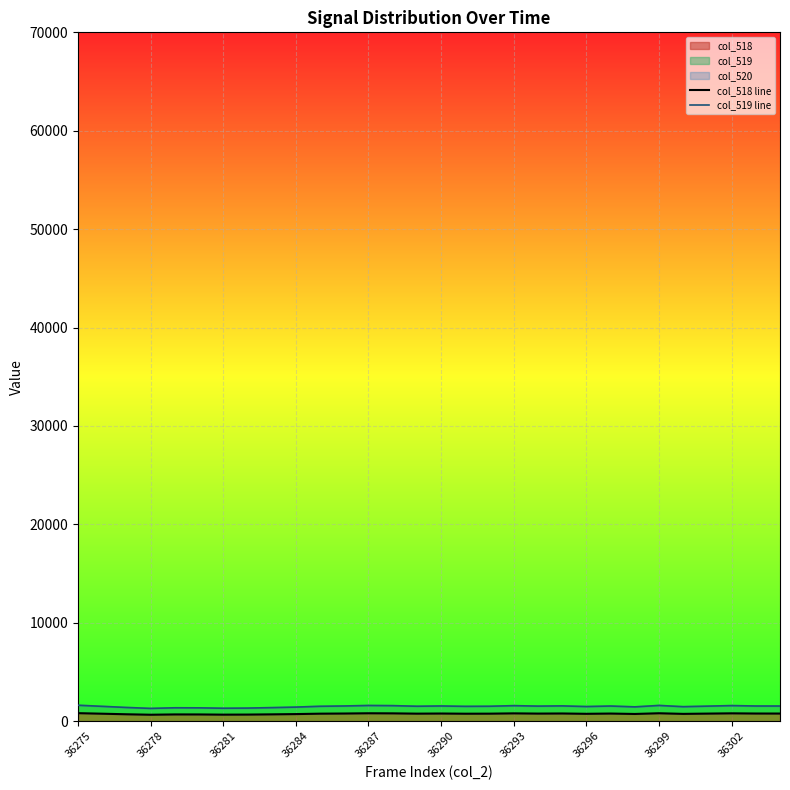

What is the greatest value displayed?

1610